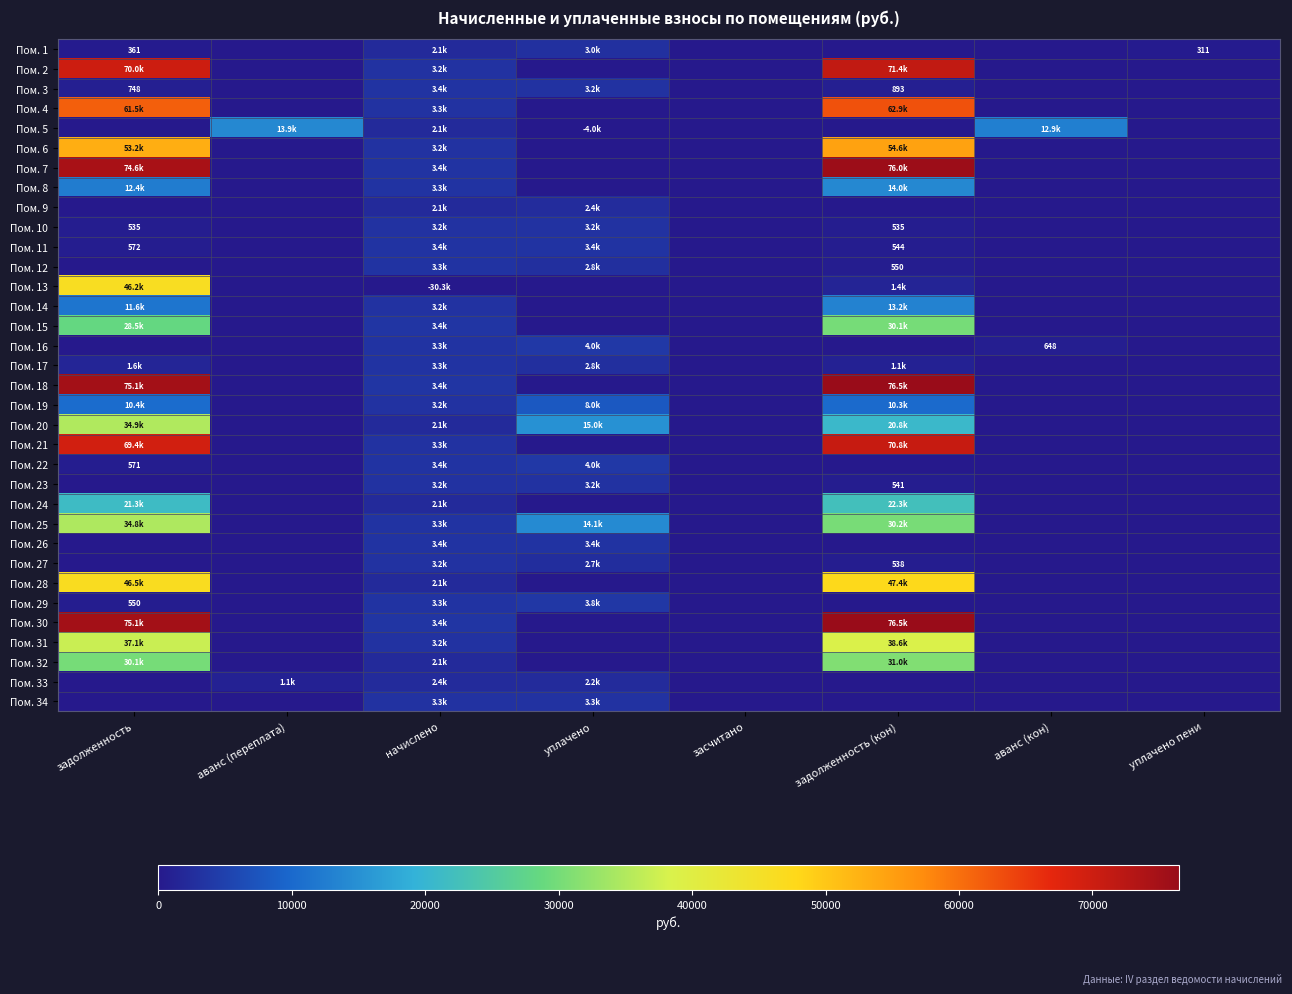

Rank the series by their maximum value, from highest to lowest.

Пом. 18, Пом. 30, Пом. 7, Пом. 2, Пом. 21, Пом. 4, Пом. 6, Пом. 28, Пом. 13, Пом. 31, Пом. 20, Пом. 25, Пом. 32, Пом. 15, Пом. 24, Пом. 8, Пом. 5, Пом. 14, Пом. 19, Пом. 22, Пом. 16, Пом. 29, Пом. 3, Пом. 11, Пом. 26, Пом. 12, Пом. 17, Пом. 34, Пом. 23, Пом. 27, Пом. 10, Пом. 1, Пом. 9, Пом. 33